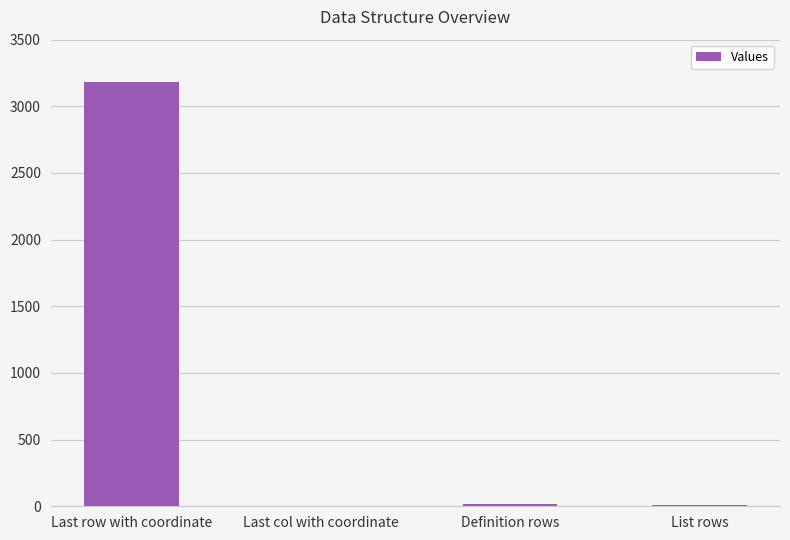

At which label is the value closest to 1592?

Definition rows